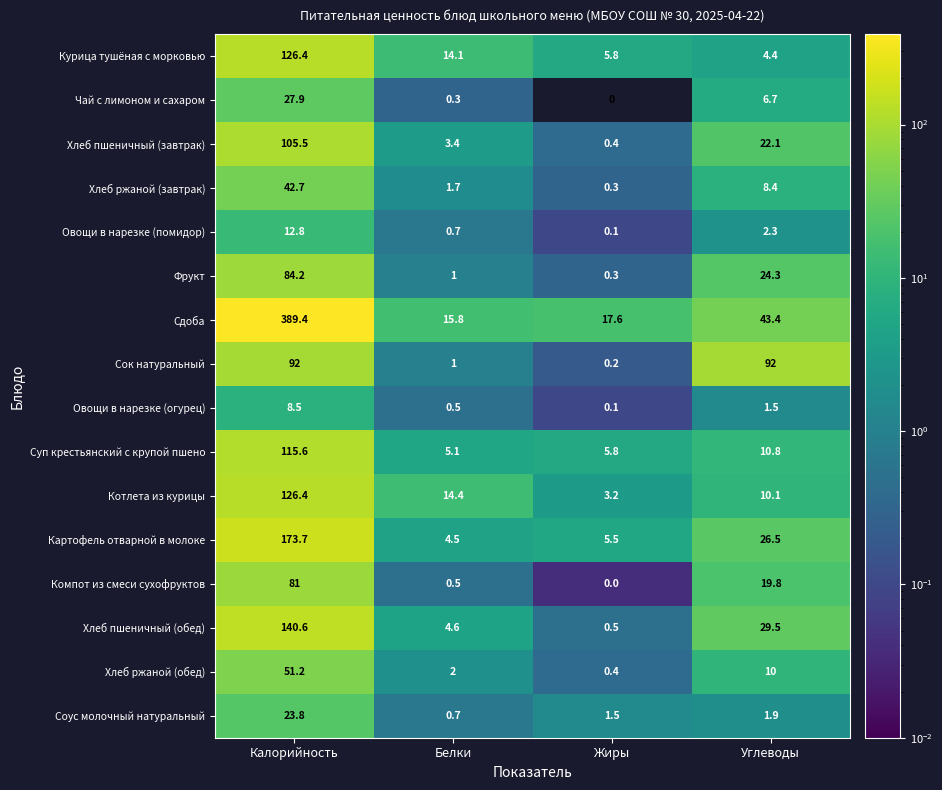

Between Жиры and Углеводы, which series saw the biggest shift?

Сок натуральный